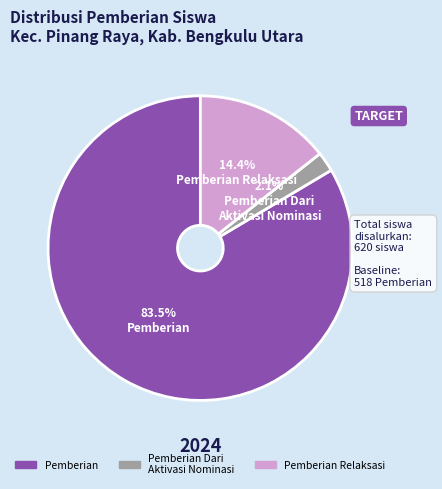

What percentage do Pemberian Dari Aktivasi Nominasi and Pemberian together represent?

85.6%